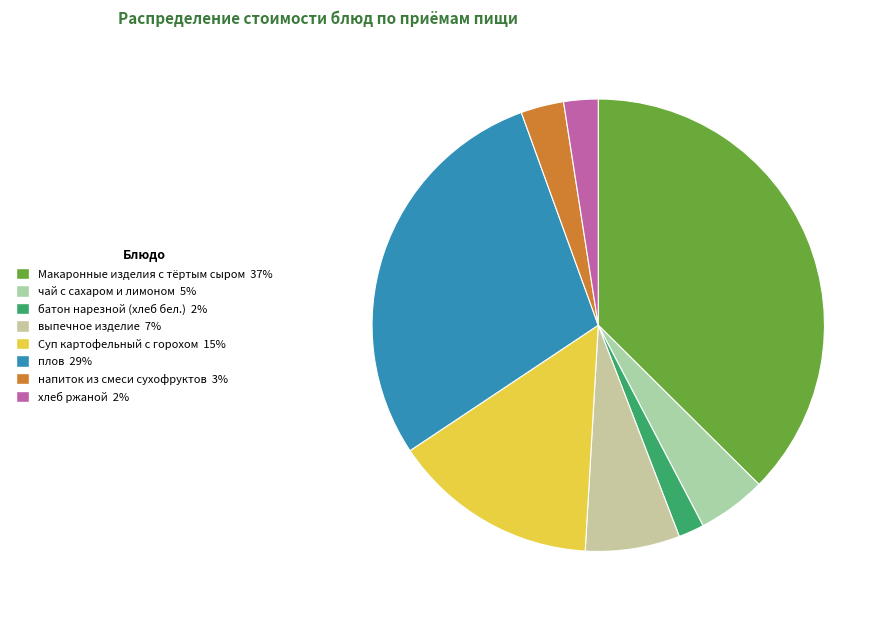

Count the number of slices in the pie.

8